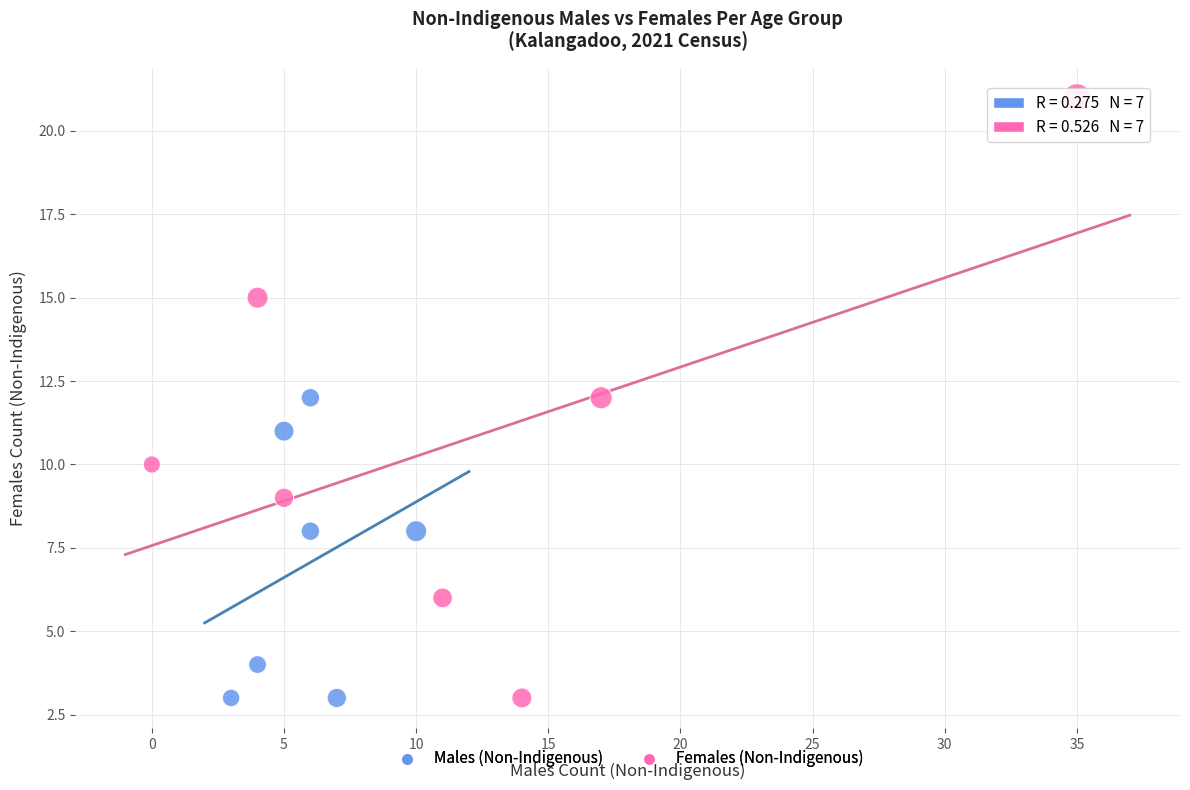

What are all the series names shown in the legend?

Males (Non-Indigenous), Females (Non-Indigenous)